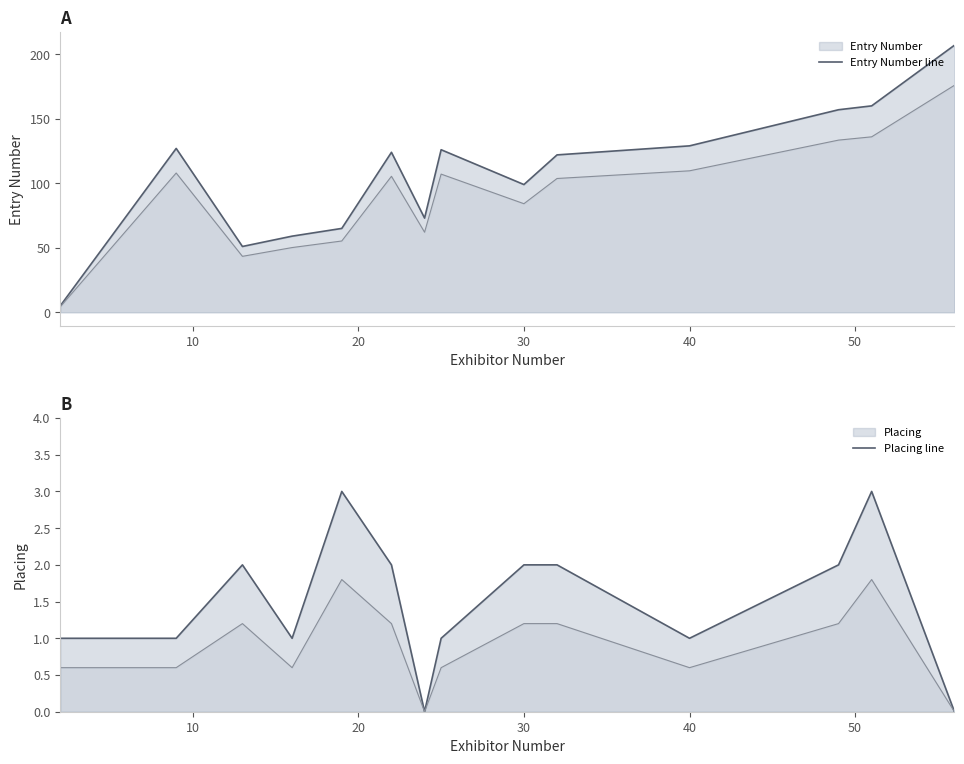

True or false: Entry Number line and Placing line intersect in this chart.

False